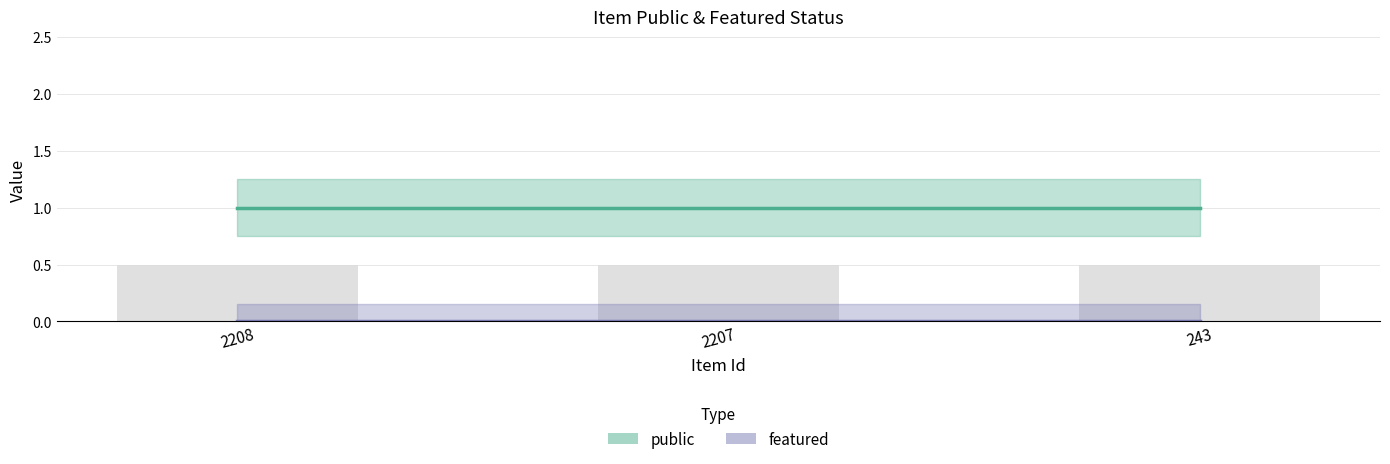

Is the value of featured at 2208 greater than the value of public at 243?

No